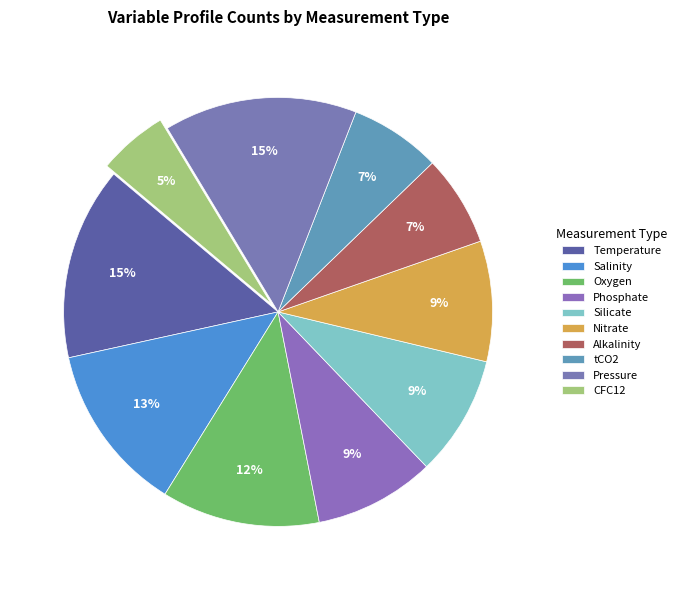

Does CFC12 account for over 50% of the chart?

No